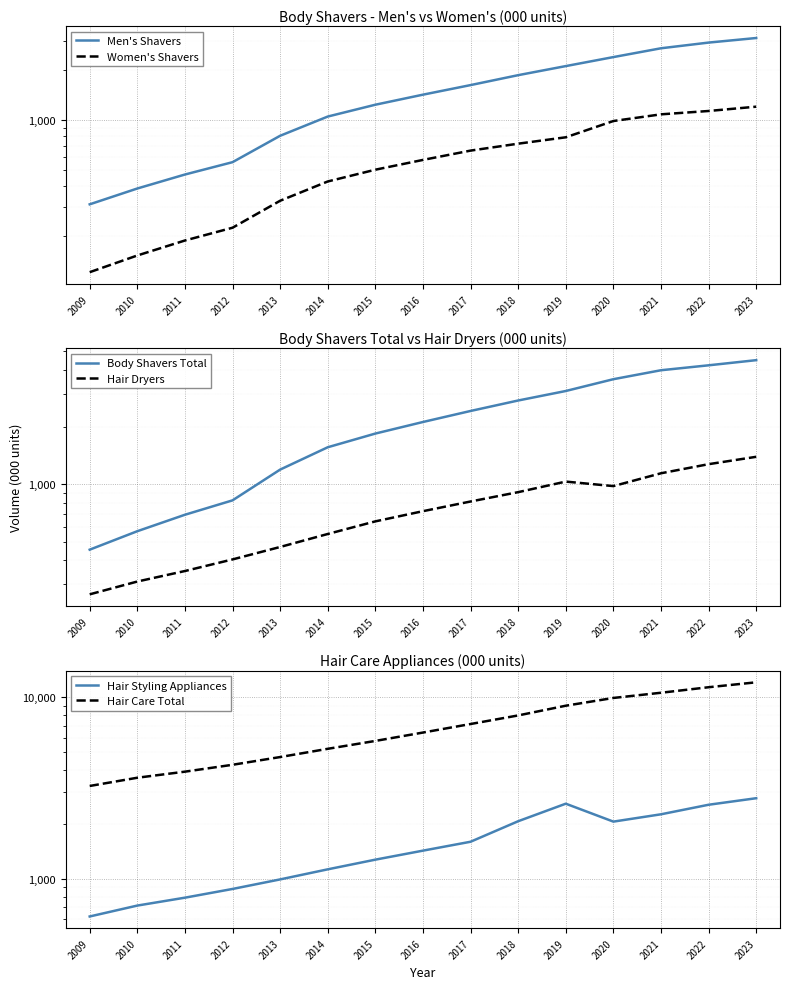

True or false: Hair Care Total and Hair Styling Appliances cross at least once.

False